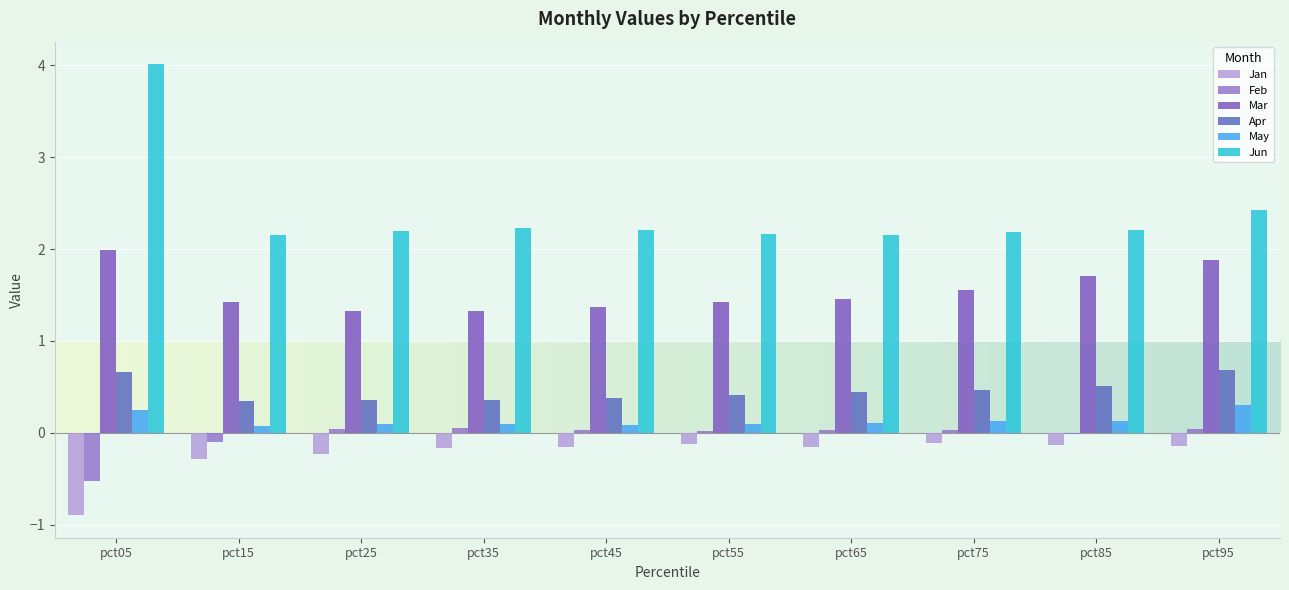

Reading left to right, extract all data points from this chart.

Jan: -0.9	-0.3	-0.2	-0.2	-0.2	-0.1	-0.2	-0.1	-0.1	-0.1
Feb: -0.5	-0.1	0.0	0.0	0.0	0.0	0.0	0.0	-0.0	0.0
Mar: 2.0	1.4	1.3	1.3	1.4	1.4	1.5	1.6	1.7	1.9
Apr: 0.7	0.4	0.4	0.4	0.4	0.4	0.4	0.5	0.5	0.7
May: 0.3	0.1	0.1	0.1	0.1	0.1	0.1	0.1	0.1	0.3
Jun: 4.0	2.2	2.2	2.2	2.2	2.2	2.2	2.2	2.2	2.4